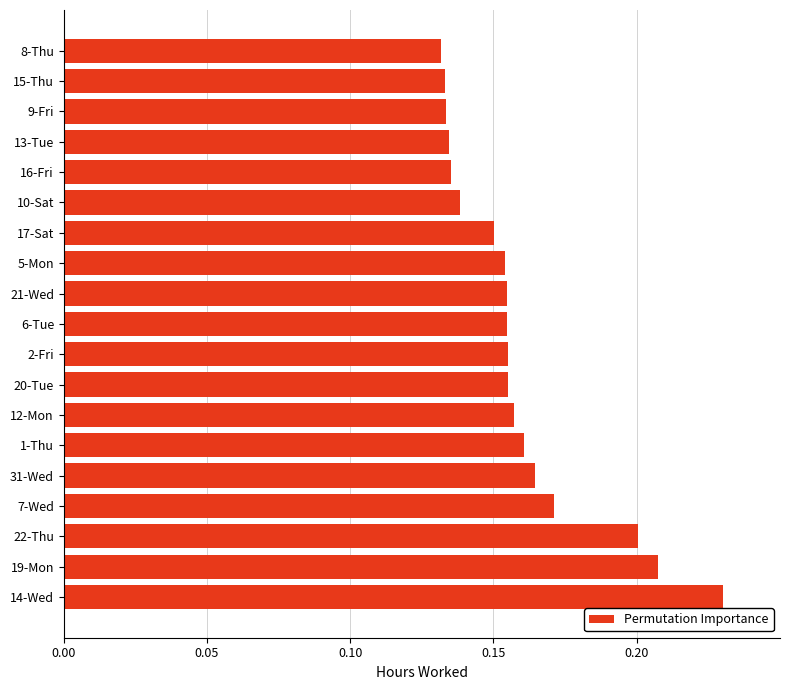

Between 14-Wed and 10-Sat, which is larger?

14-Wed